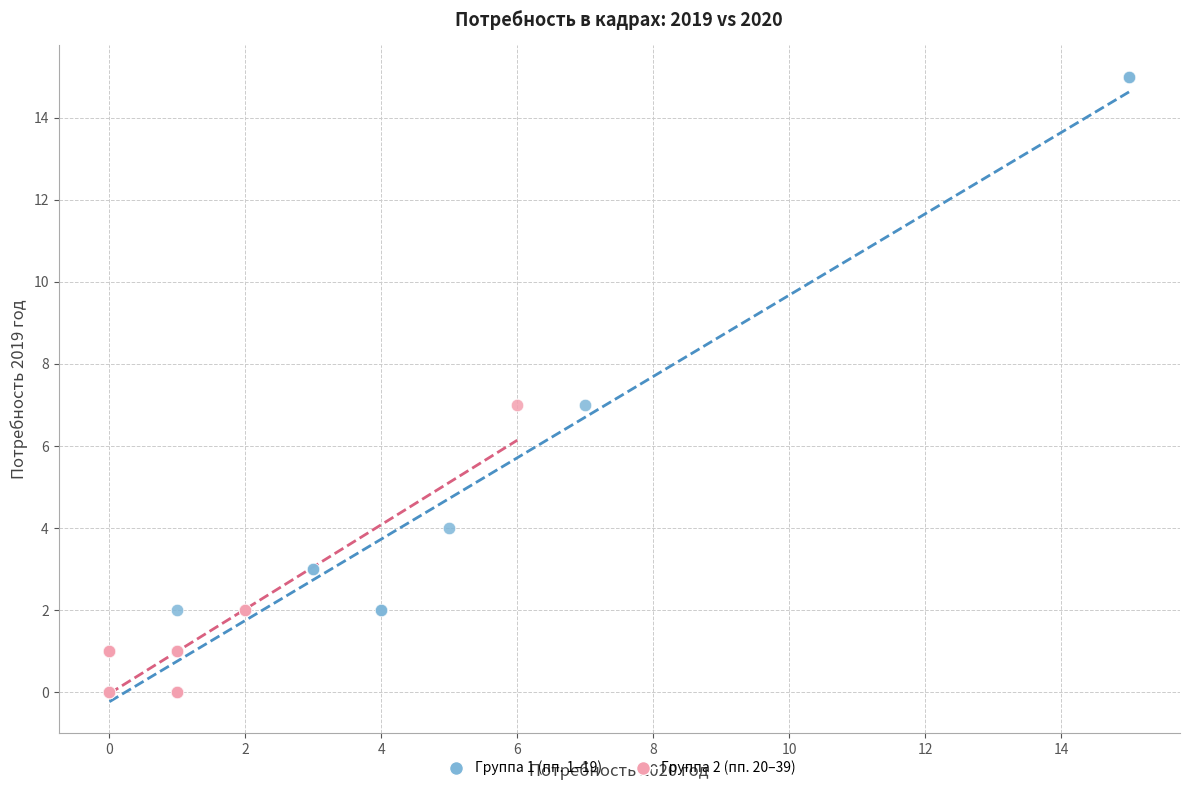

Which series has the widest spread of Y values?

Группа 1 (пп. 1–19)